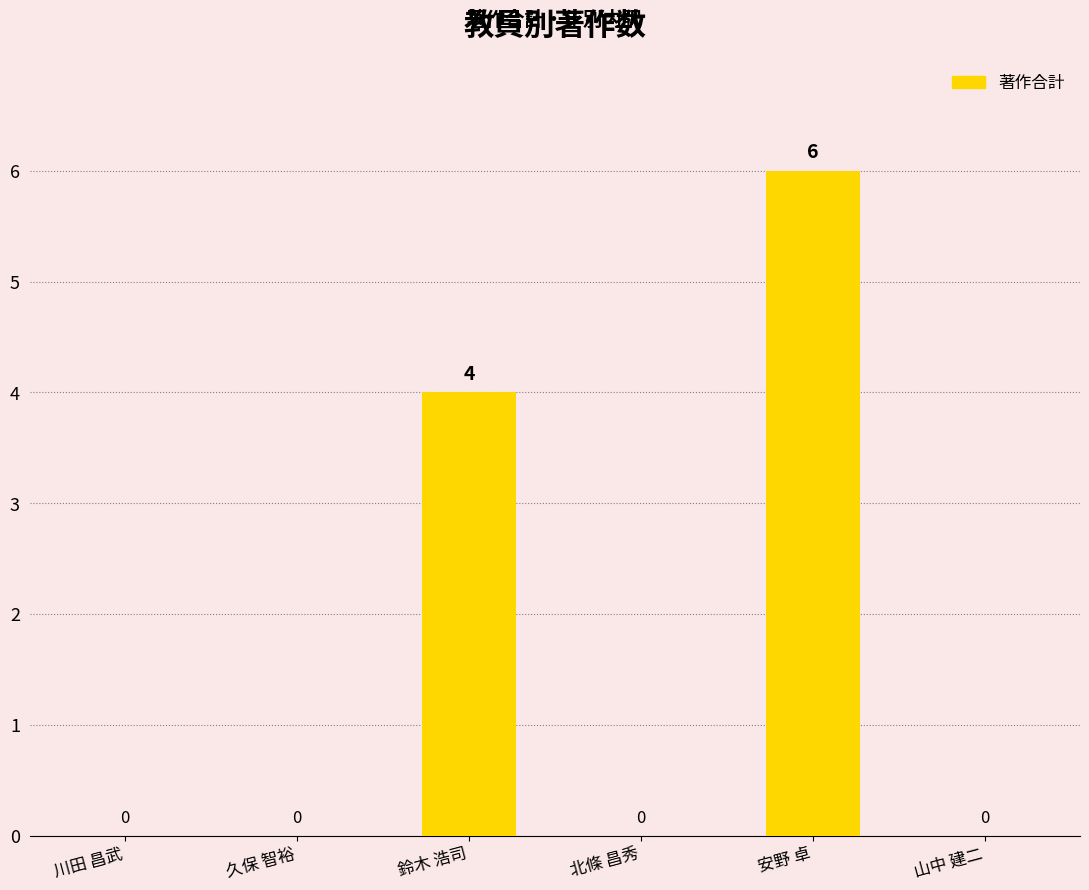

What is the greatest value displayed?

6